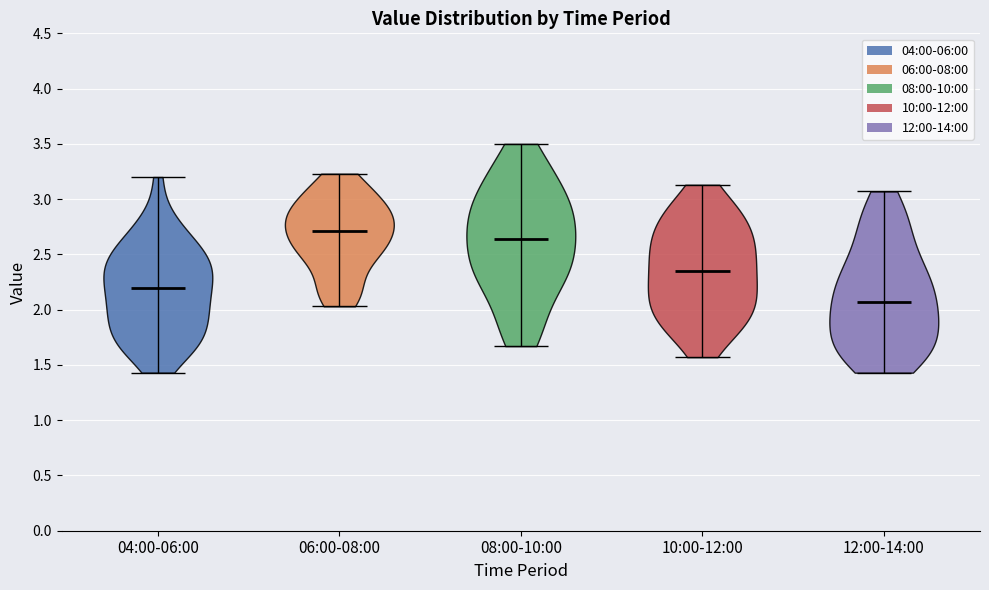

Which violin has the highest median line?

06:00-08:00